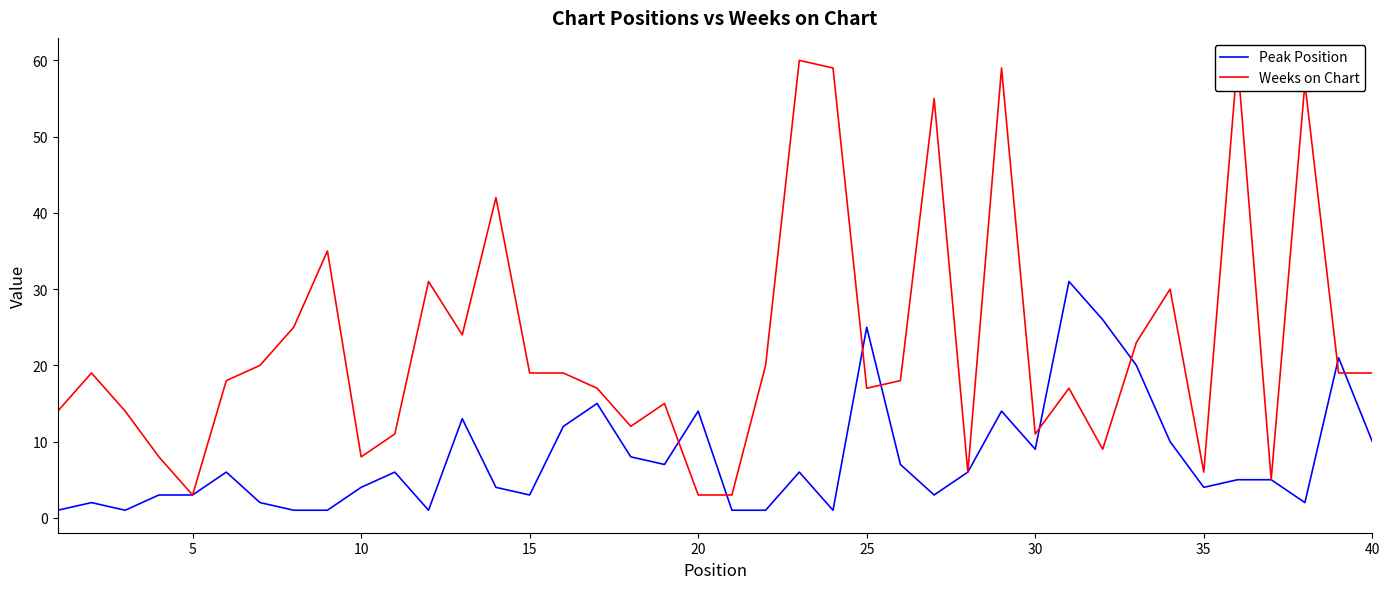

The value of Peak Position at 35 is 2. True or false?

False